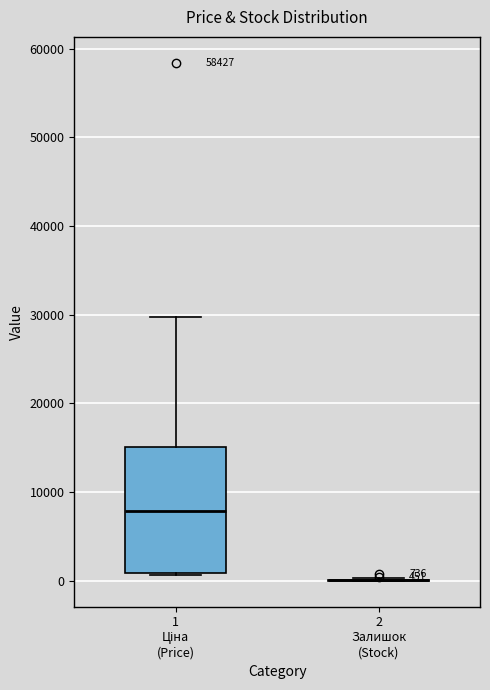

Comparing the boxes themselves (not the whiskers), which one is the tallest?

1 Ціна (Price)